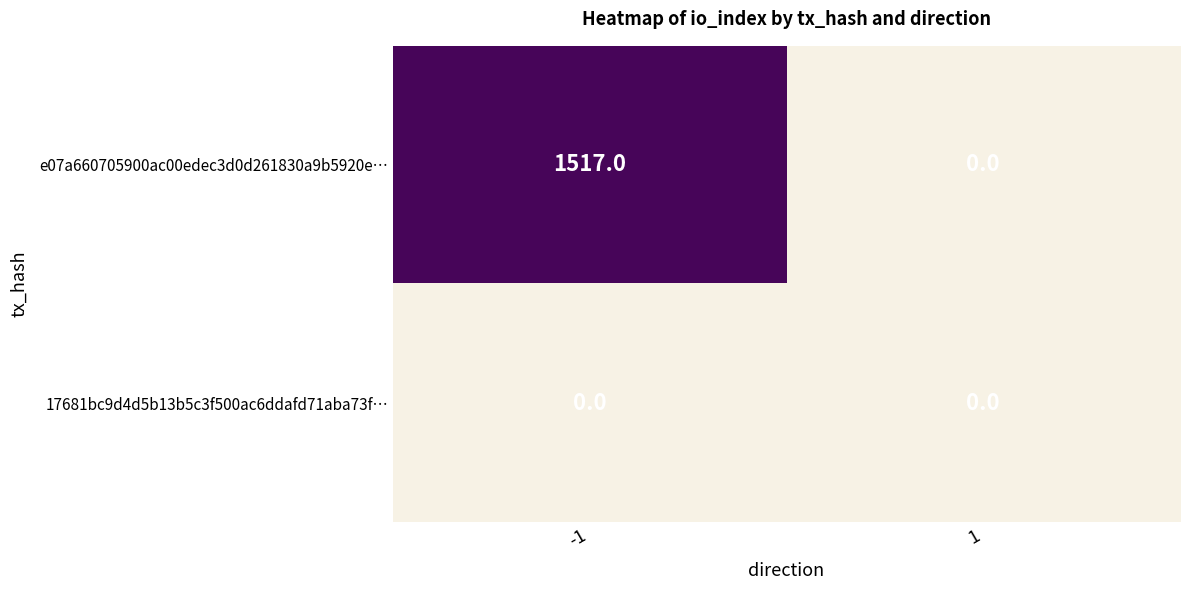

Is it true that e07a660705900ac00edec3d0d261830a9b5920e… equals 1517 at -1?

True